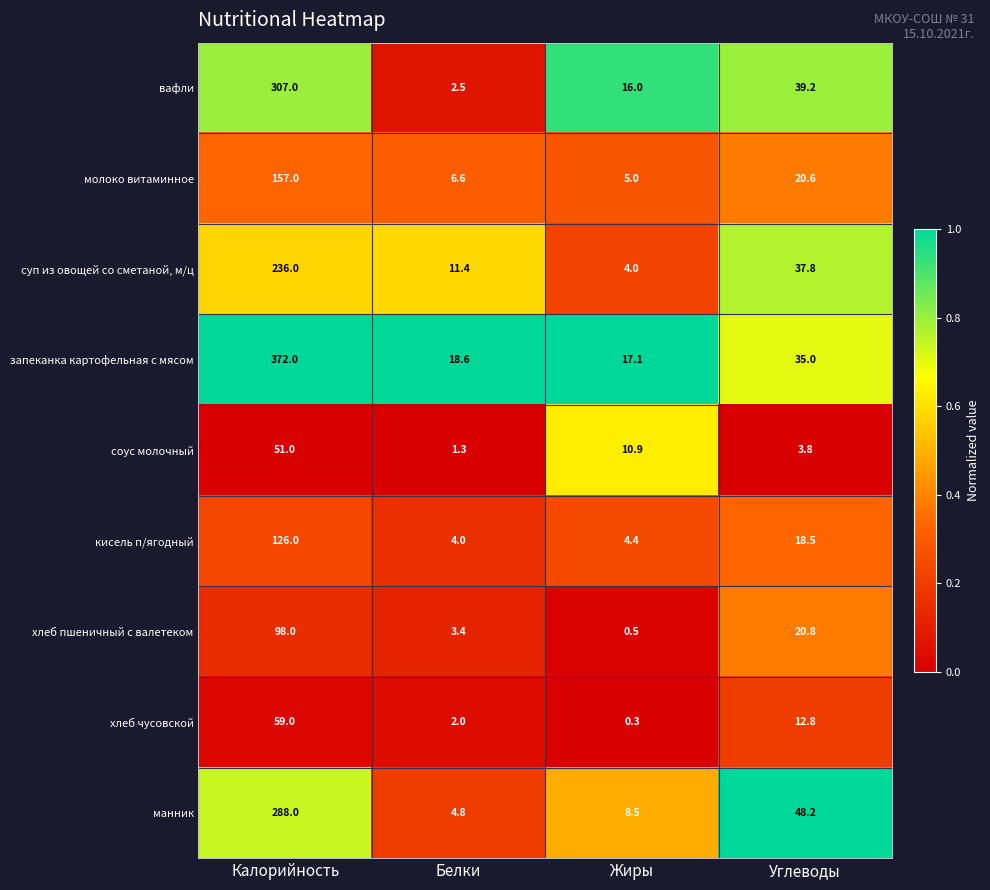

At which label does вафли first exceed 39?

Калорийность